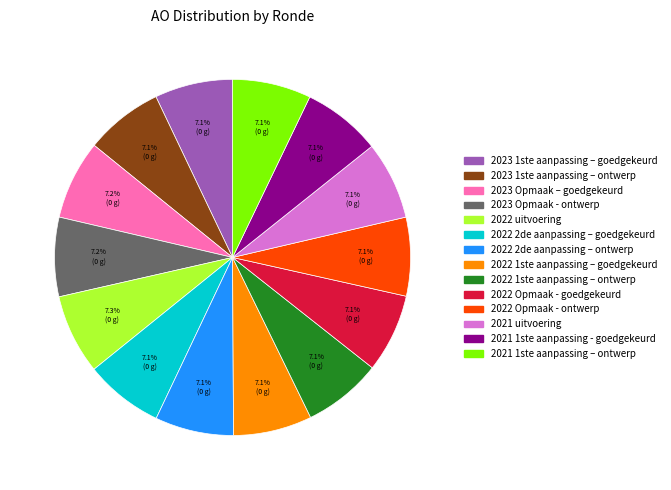

Approximately how many times larger is the value at 2023 Opmaak – goedgekeurd compared to 2021 1ste aanpassing – ontwerp?

1.0